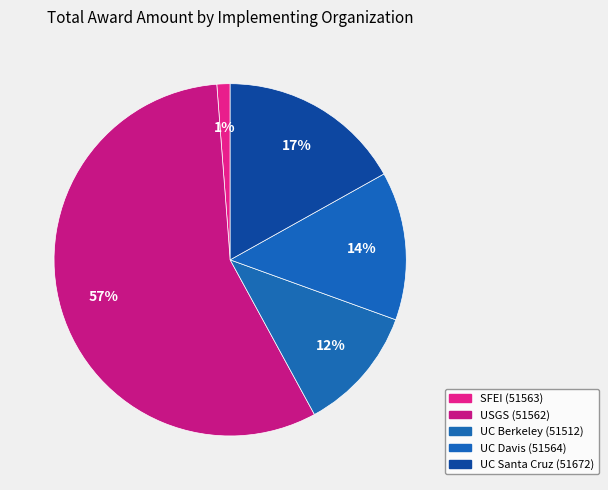

True or false: SFEI (51563) accounts for 1% of the total.

True